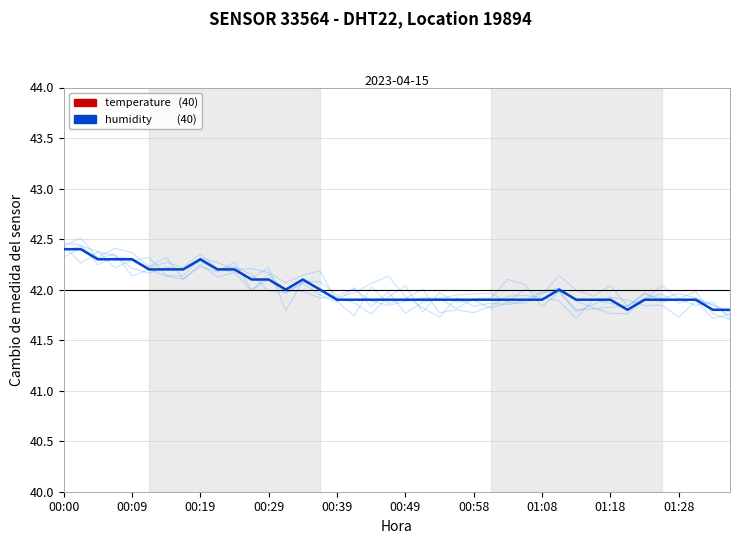

At 10, list the series in order from smallest to largest.

temperature, humidity